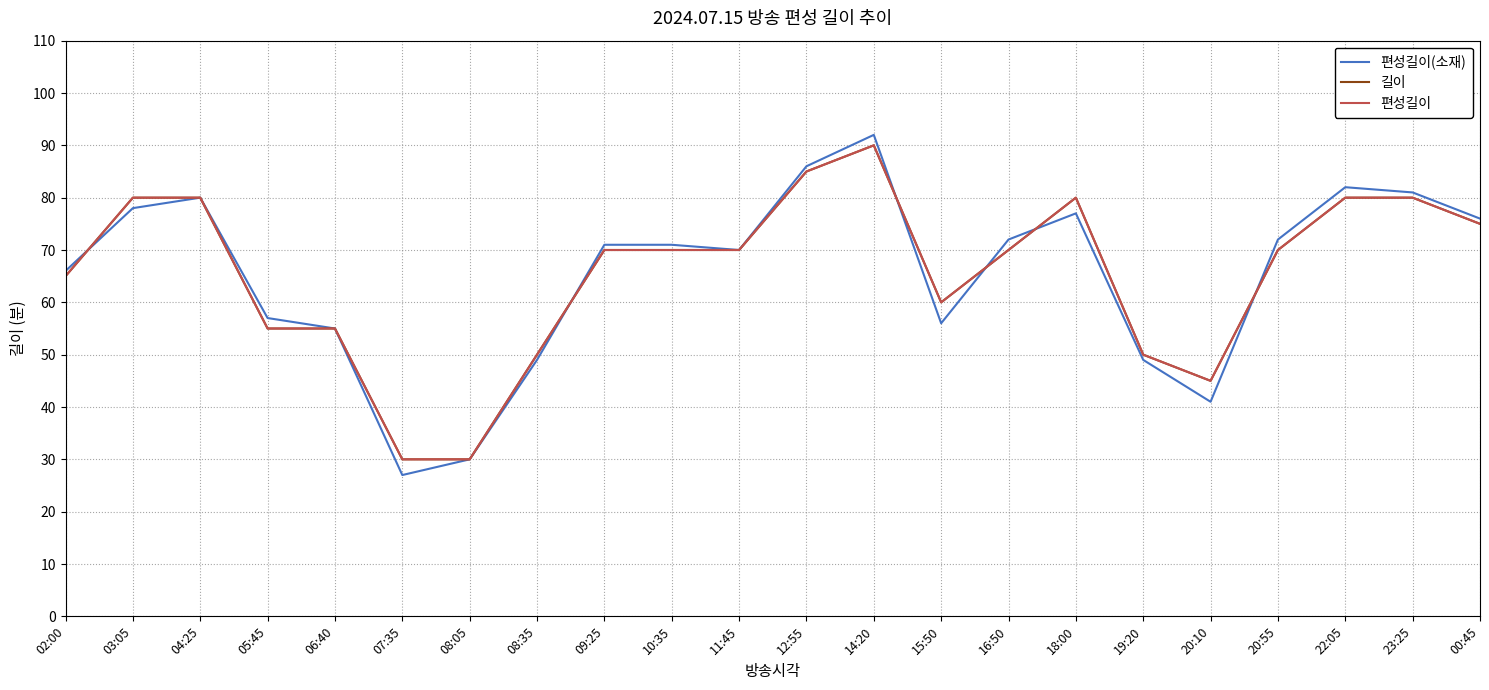

Is it true that 편성길이(소재) equals 96 at 16:50?

False